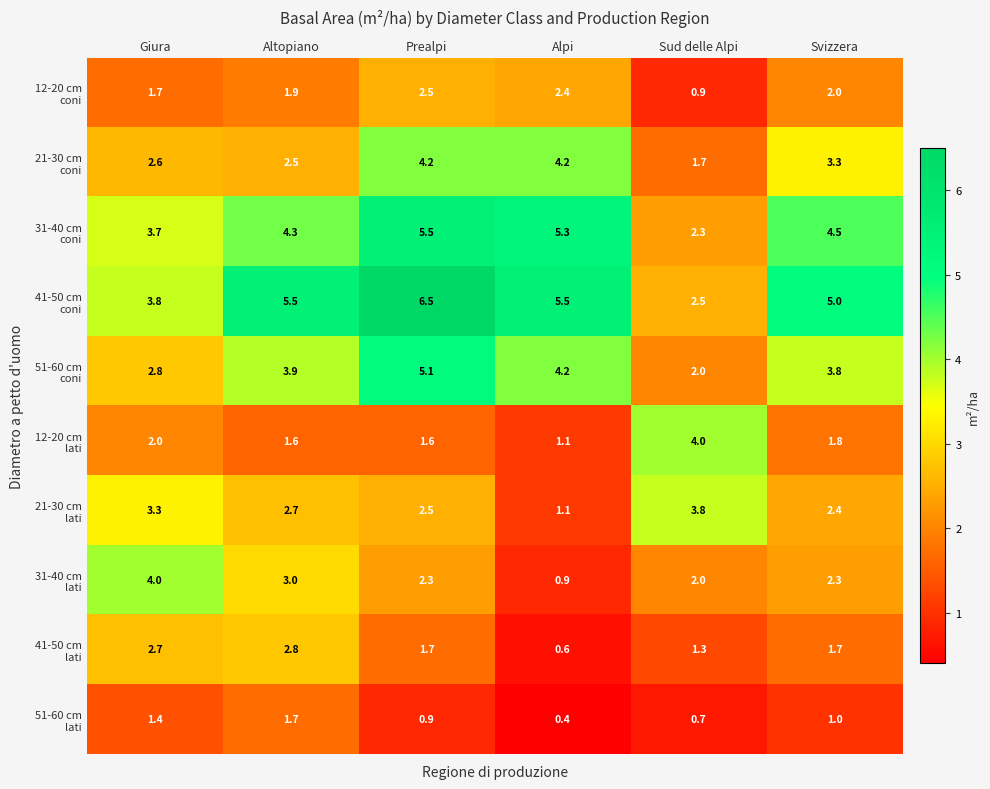

At which category is the sum across all series the highest?

Prealpi